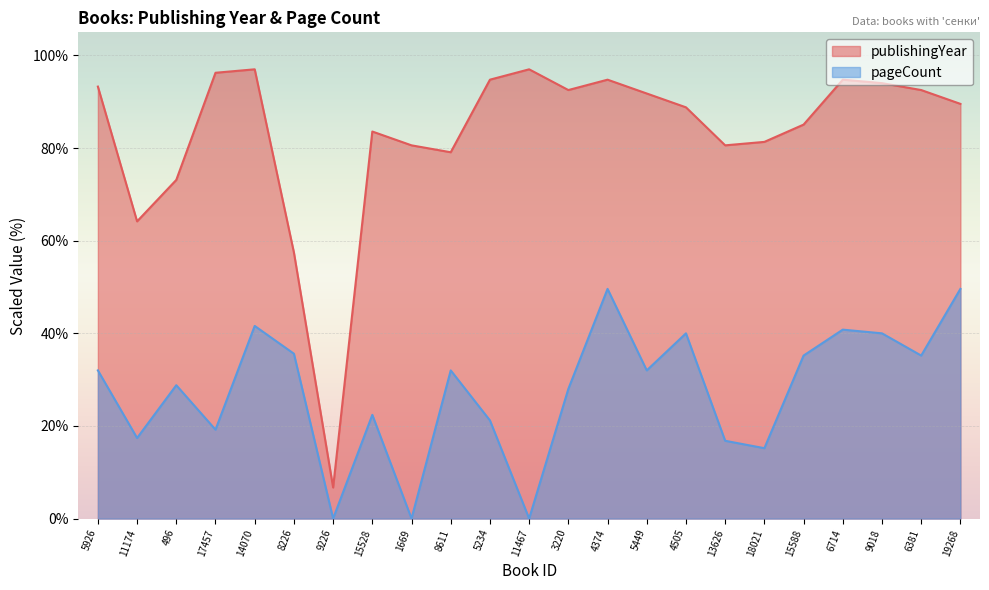

What is the minimum value for publishingYear?

6.7